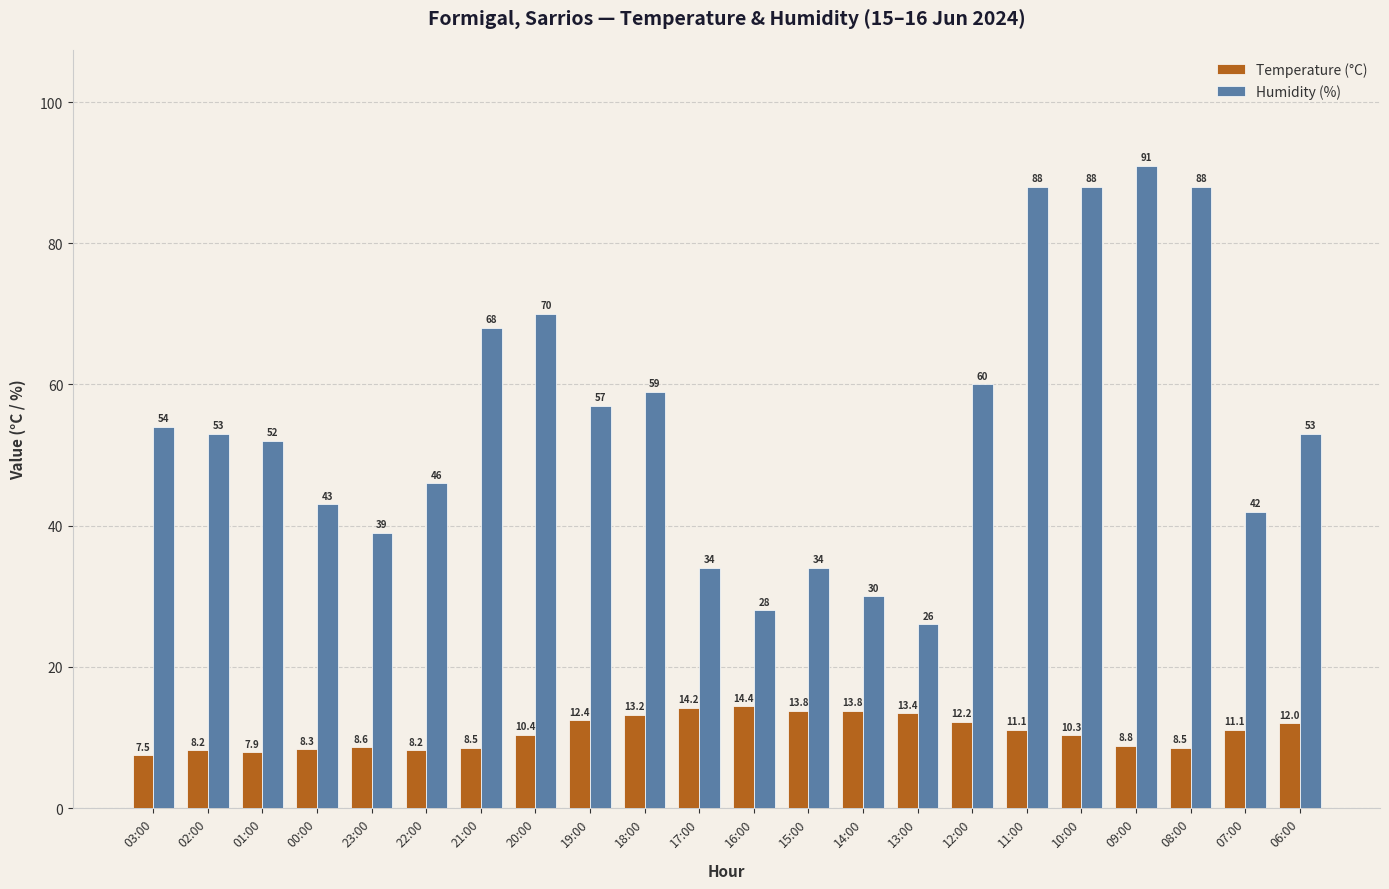

How many bars are there in each group?

2